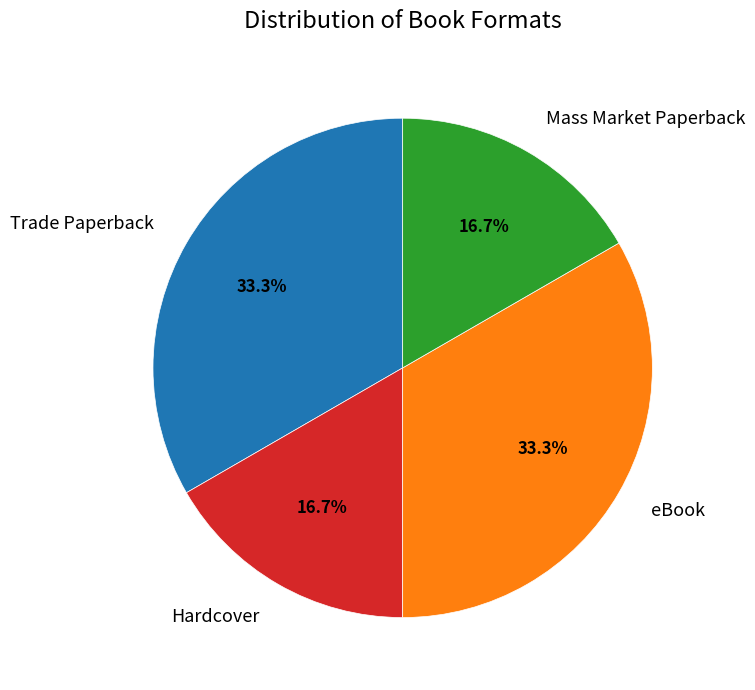

Between Trade Paperback and Hardcover, which is larger?

Trade Paperback